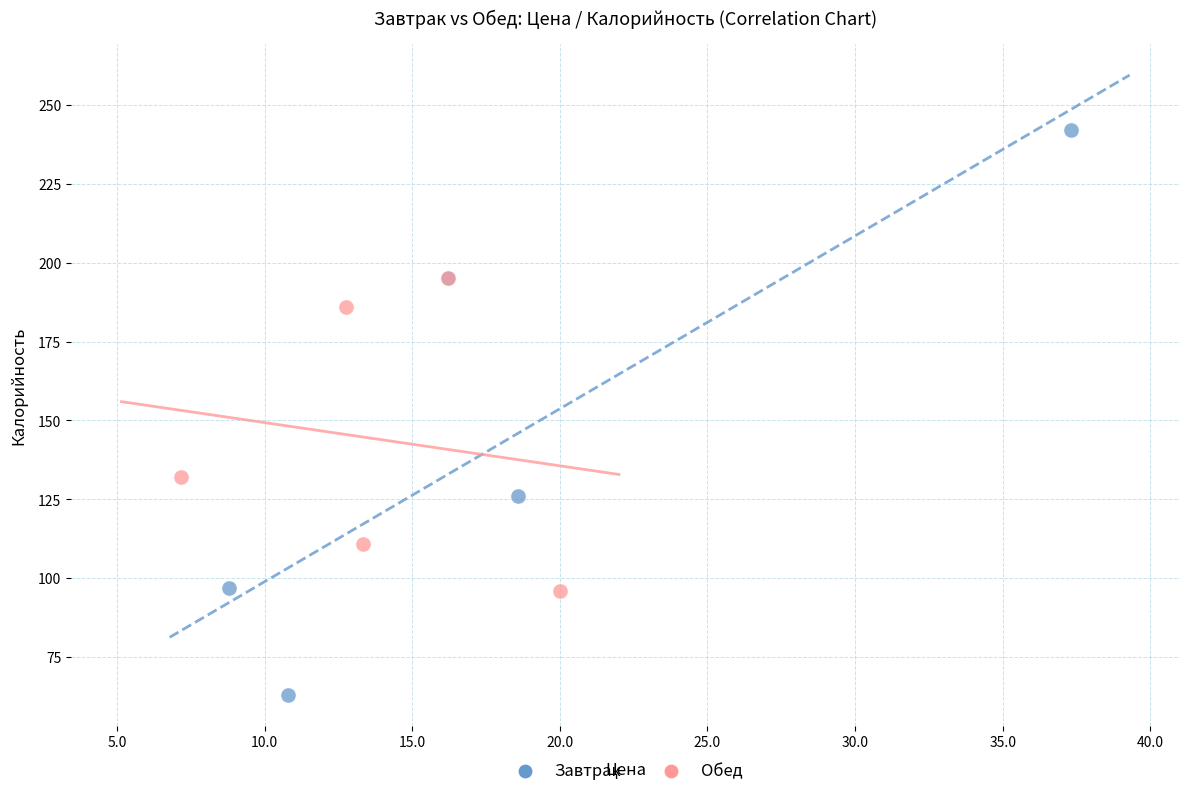

Which series contains the highest Y value?

Завтрак